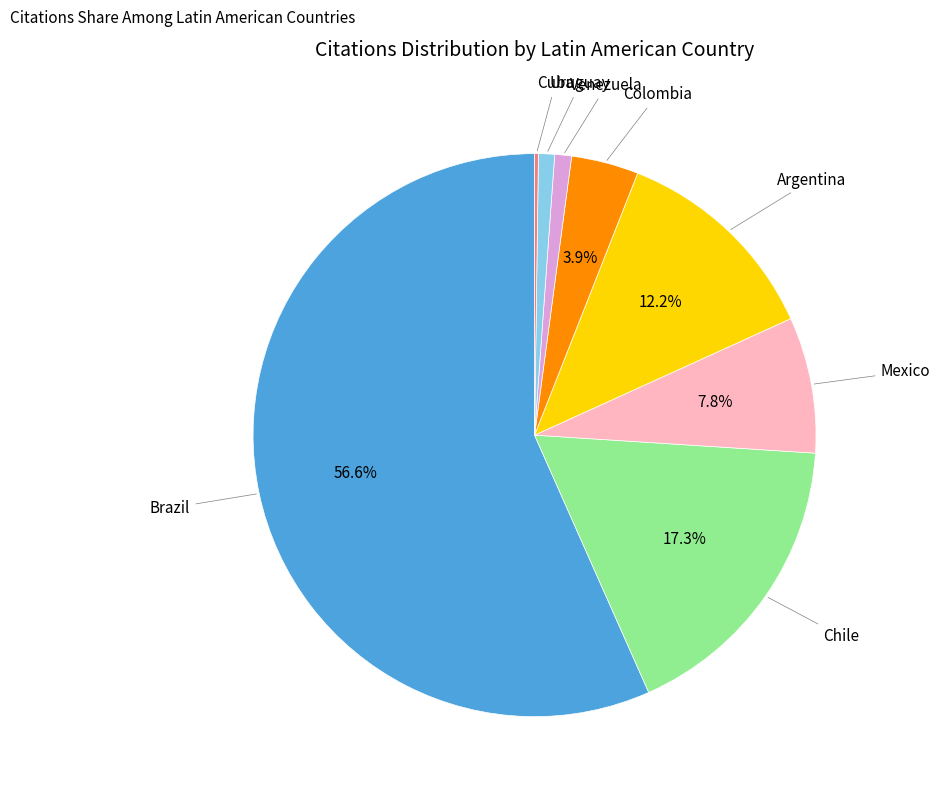

Is there any slice that represents more than half of the pie?

Yes